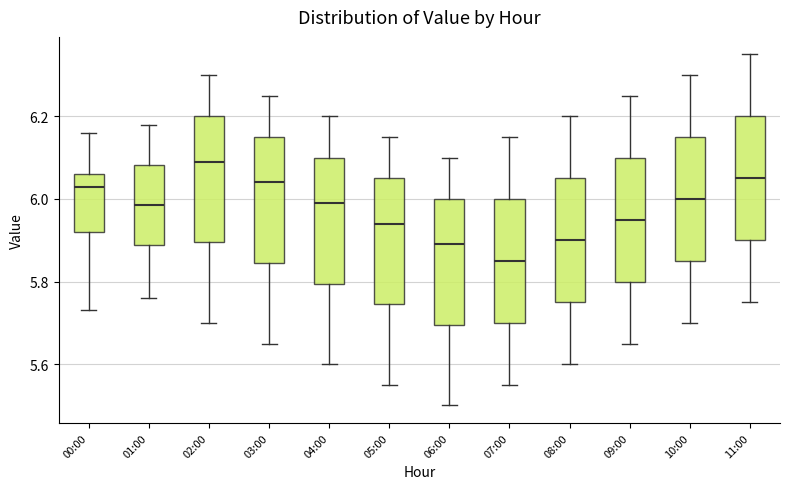

Which box's median line is the highest?

02:00